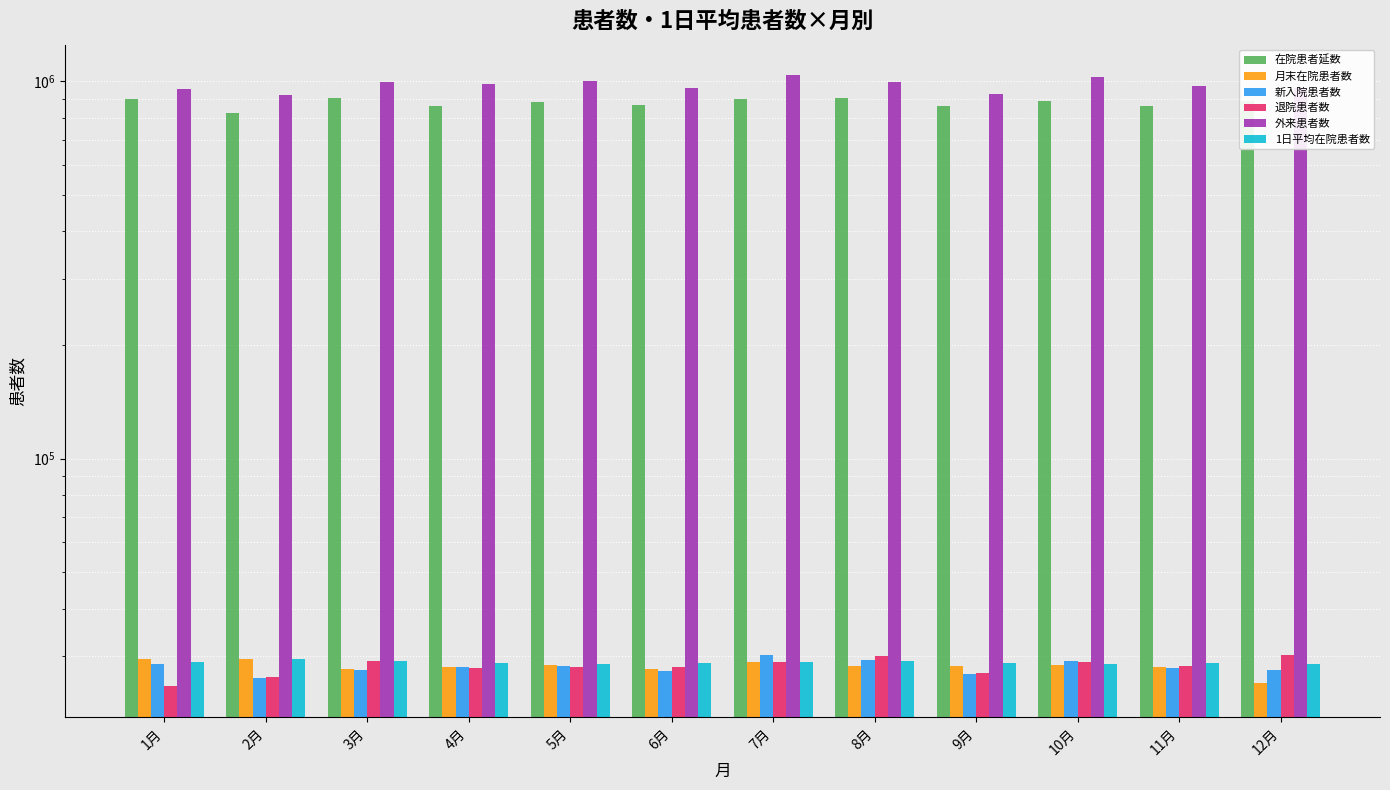

Which series has the largest range (max minus min)?

外来患者数